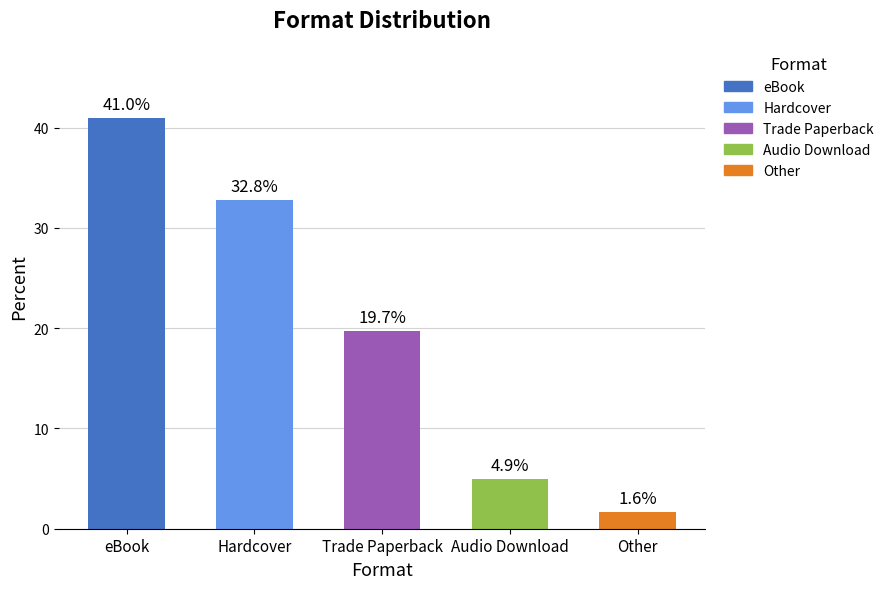

Read the value at Trade Paperback.

19.7